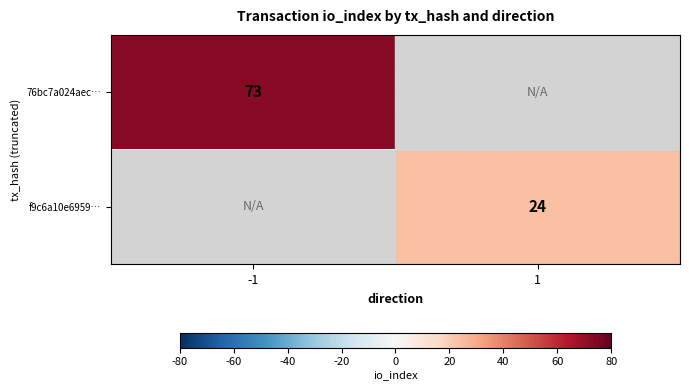

True or false: f9c6a10e6959… has a value of 24 at 1.

True